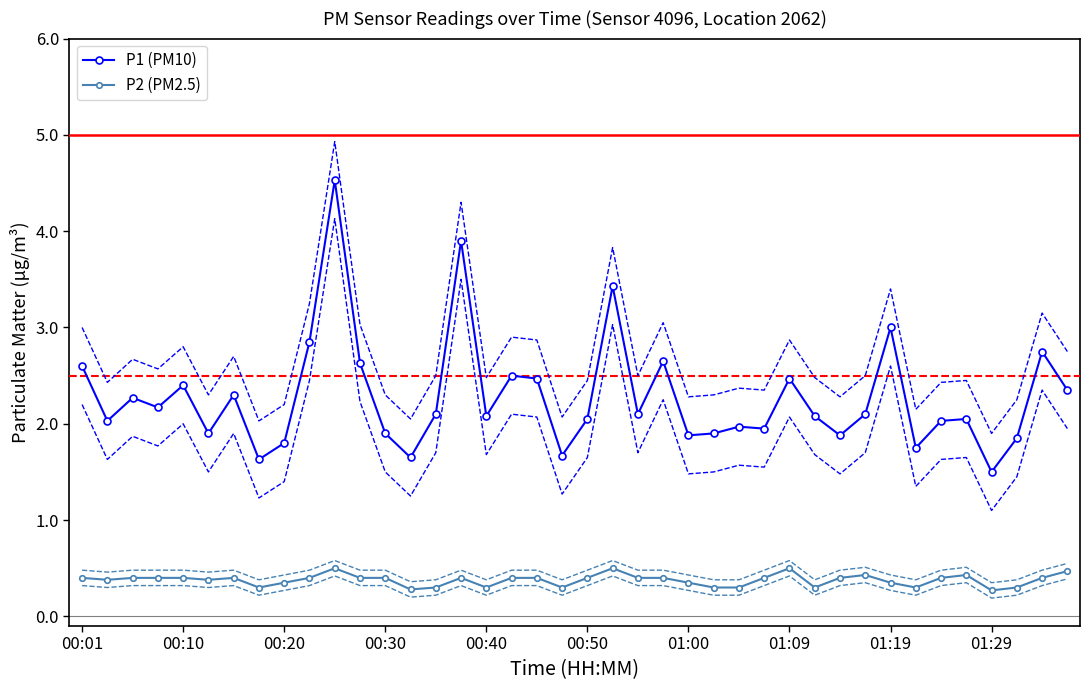

At which label does P1 (PM10) first exceed 2?

00:01